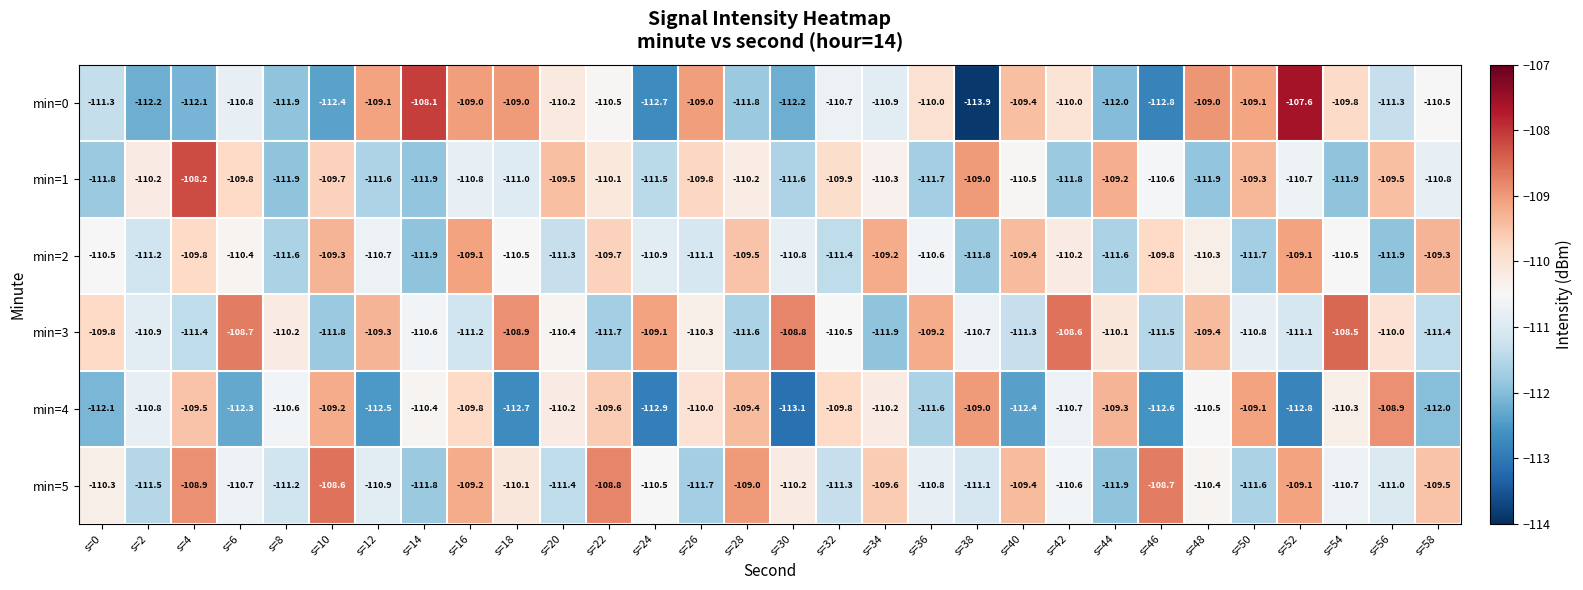

What is the difference between the highest and lowest values at s=14?

3.8